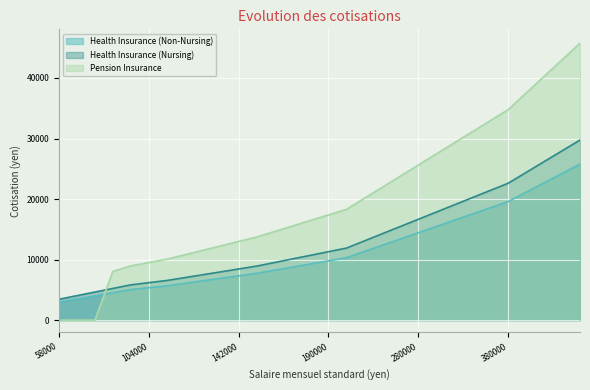

Which category has the lowest value across all series?

58000